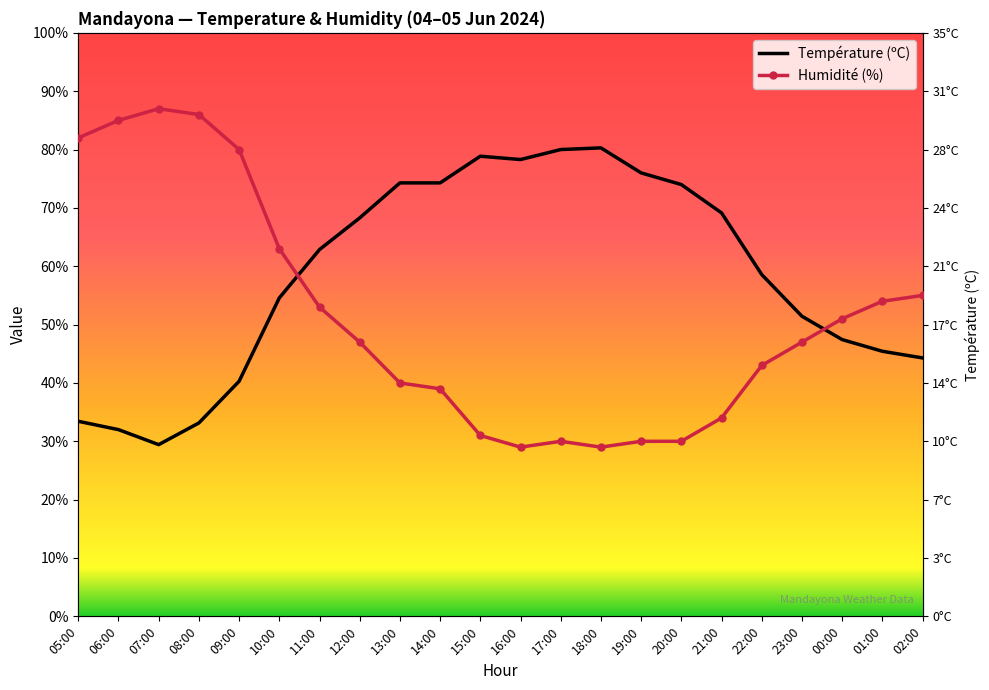

What is the smallest value displayed?

29.0